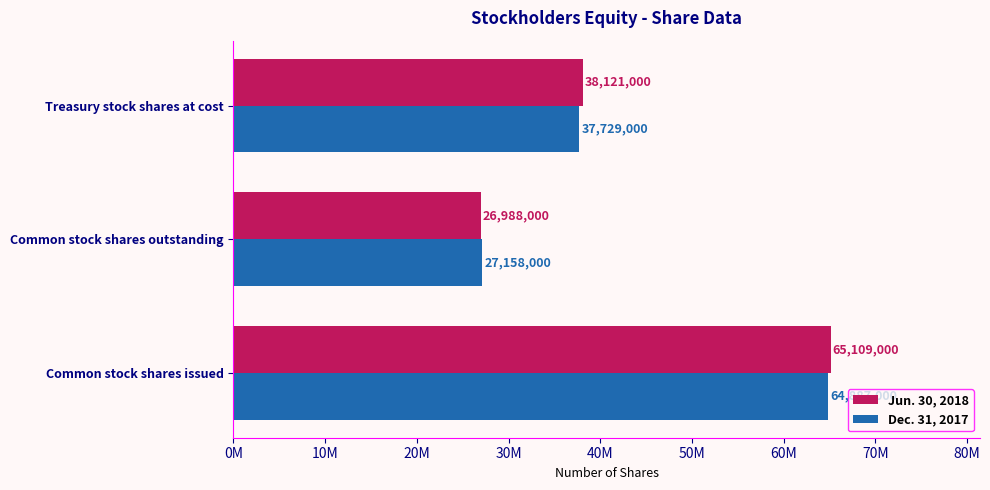

Reading left to right, list all the values displayed in this chart.

Jun. 30, 2018: 65109000	26988000	38121000
Dec. 31, 2017: 64887000	27158000	37729000